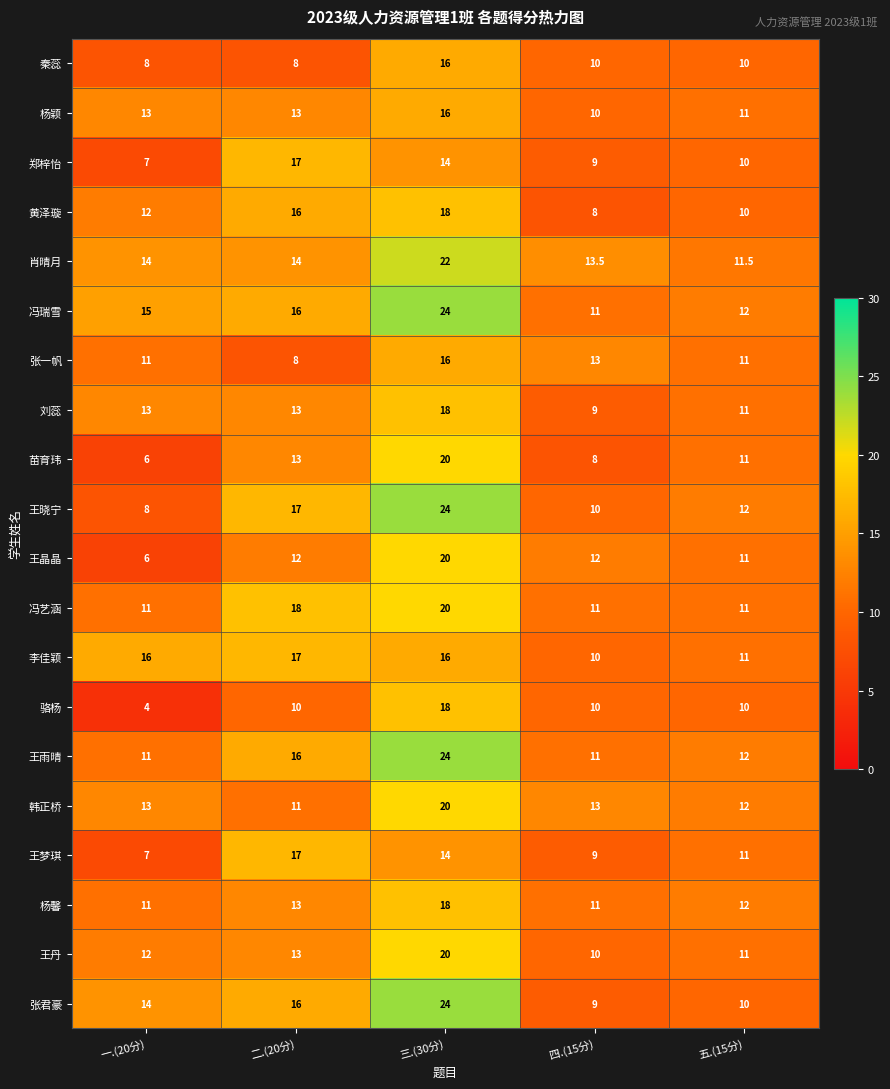

How many categories are shown in the chart?

5